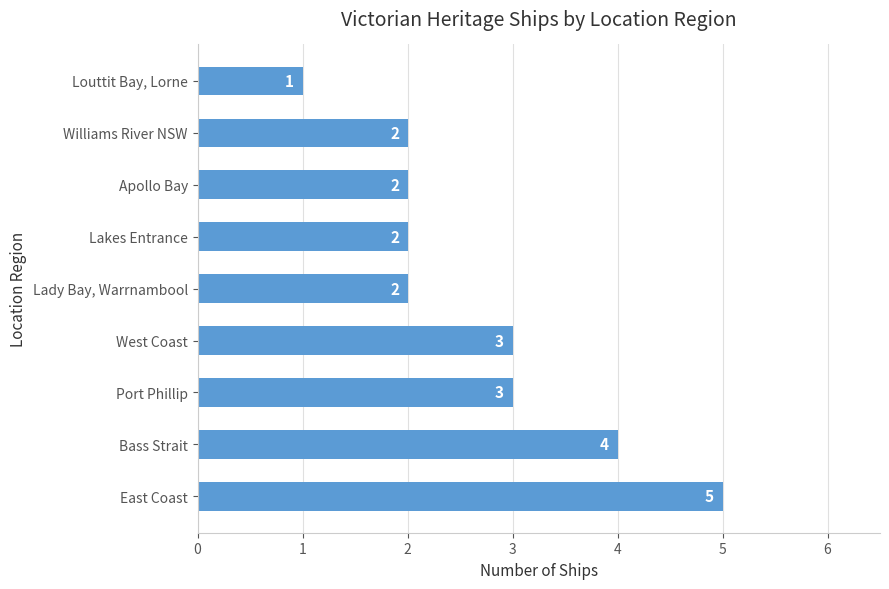

Is it true that the value at Bass Strait is 2?

False